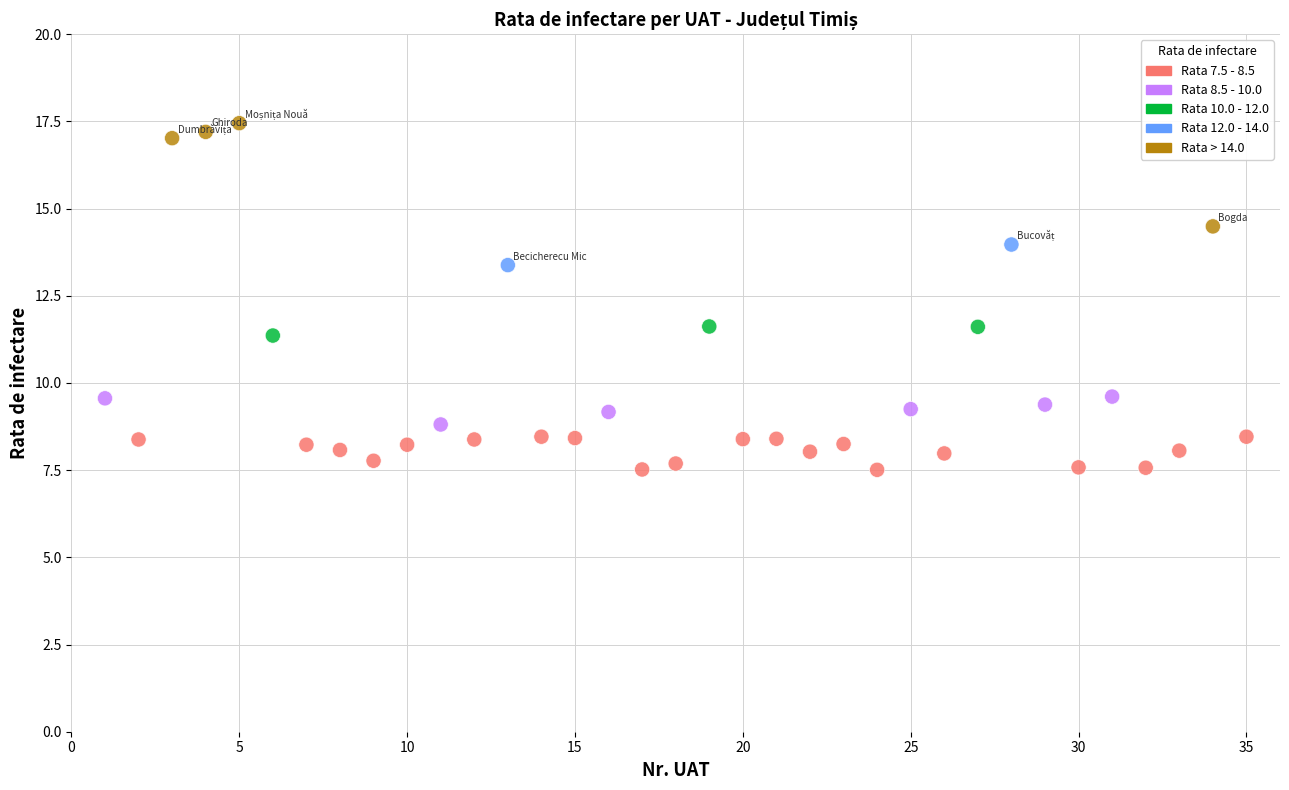

What is the range of X values (max minus min)?

34.0